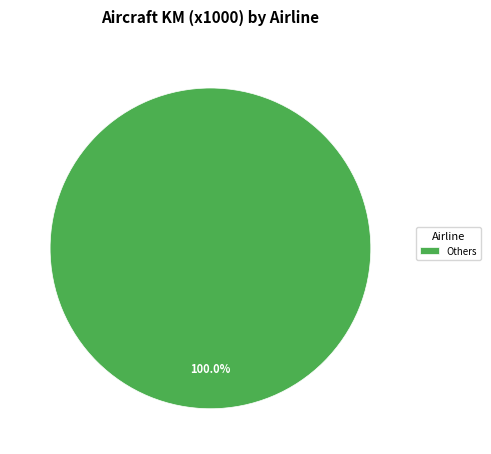

Which slice represents more than half of the pie?

Others